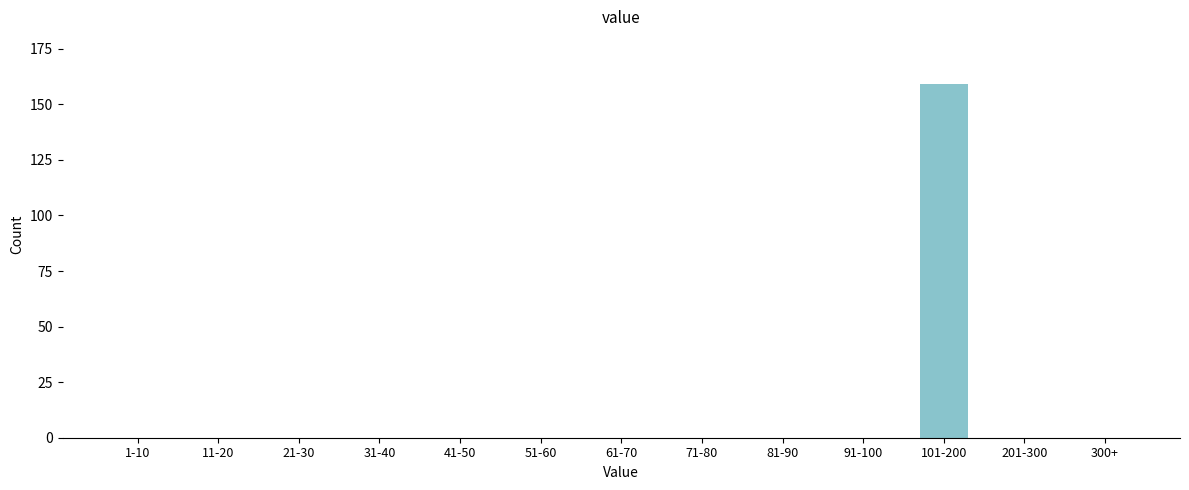

Reading left to right, extract all data points from this chart.

1-10=0	11-20=0	21-30=0	31-40=0	41-50=0	51-60=0	61-70=0	71-80=0	81-90=0	91-100=0	101-200=159	201-300=0	300+=0